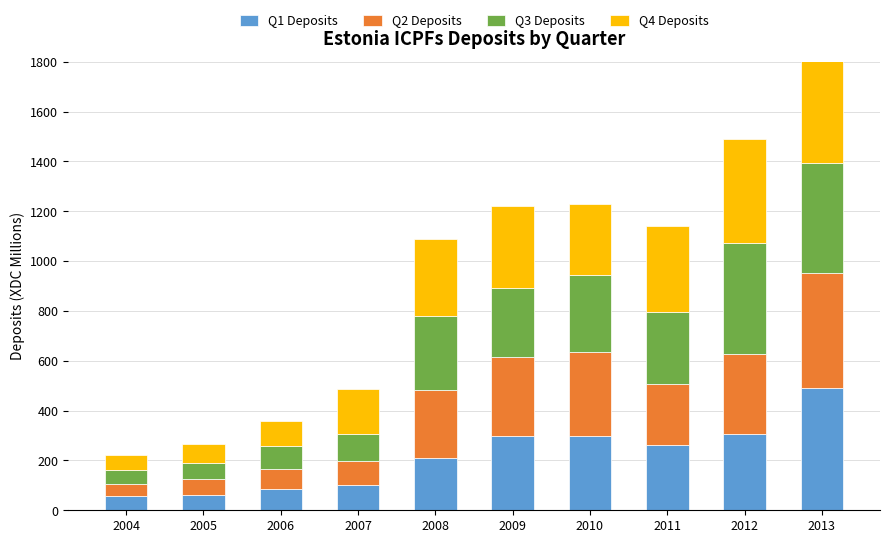

How many values in the Q4 Deposits series exceed 307?

5